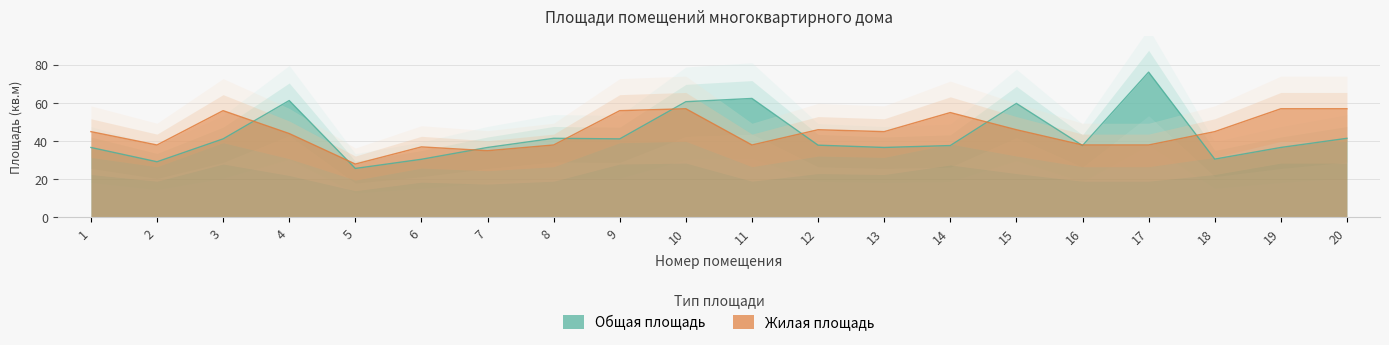

Which category has the highest value in the Общая площадь series?

17